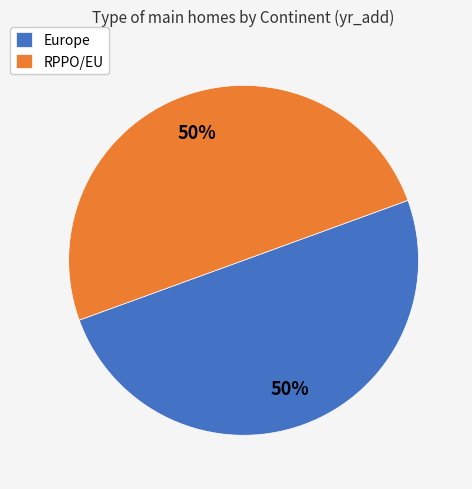

What percentage is the Europe slice, to the nearest percent?

50%